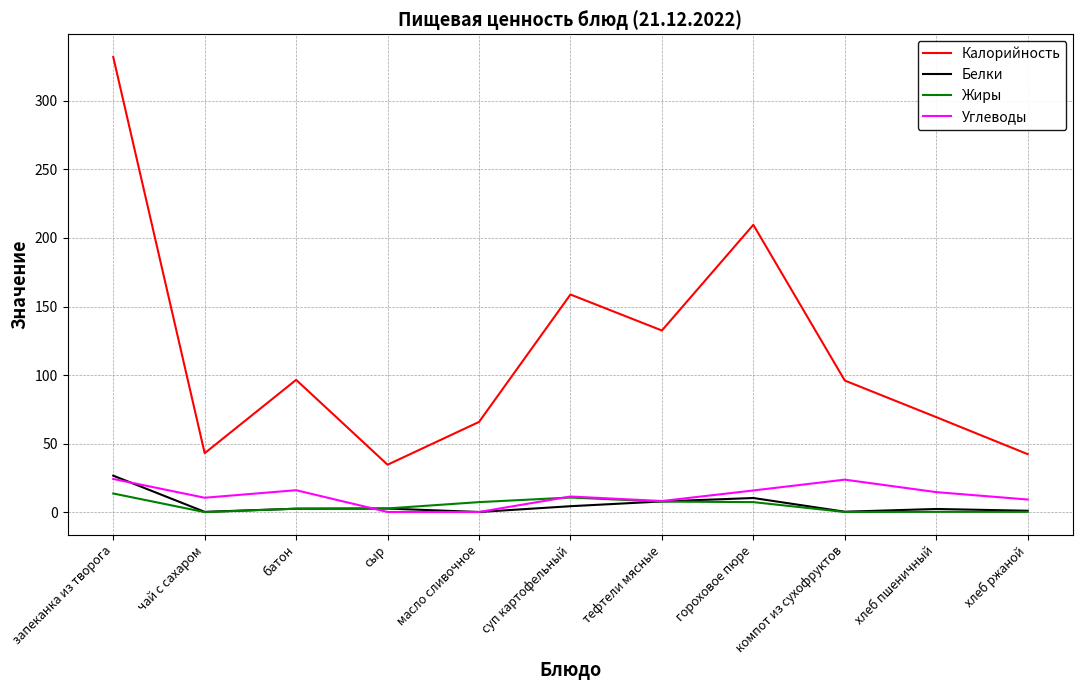

Which series changed the most between запеканка из творога and чай с сахаром?

Калорийность